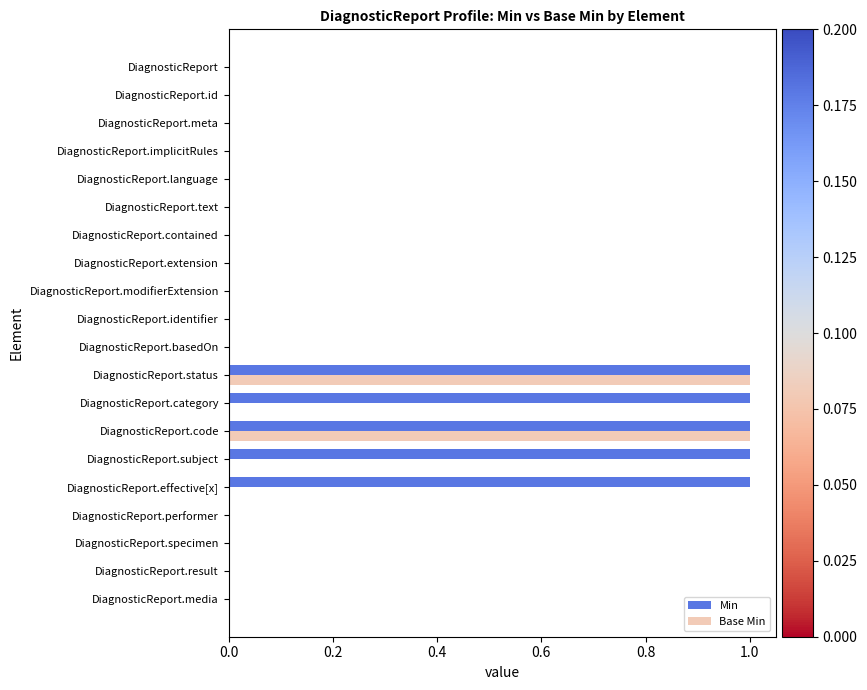

Which series has the largest total across all categories?

Min